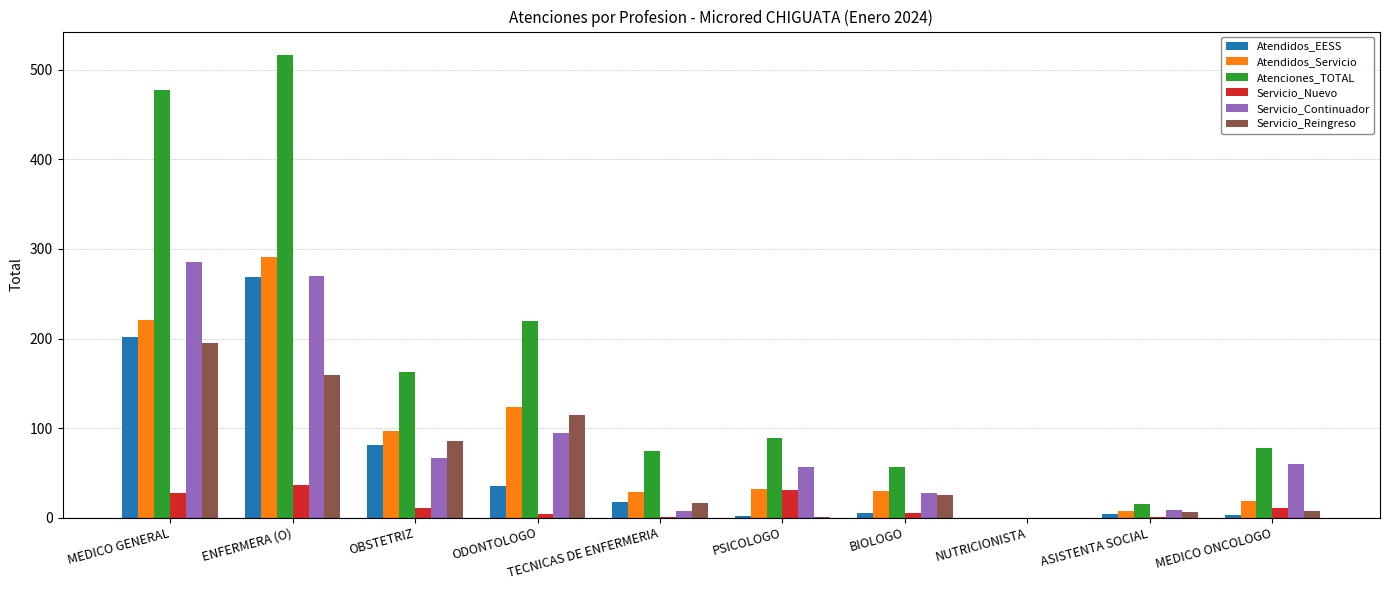

True or false: Servicio_Continuador has a value of 27 at BIOLOGO.

True